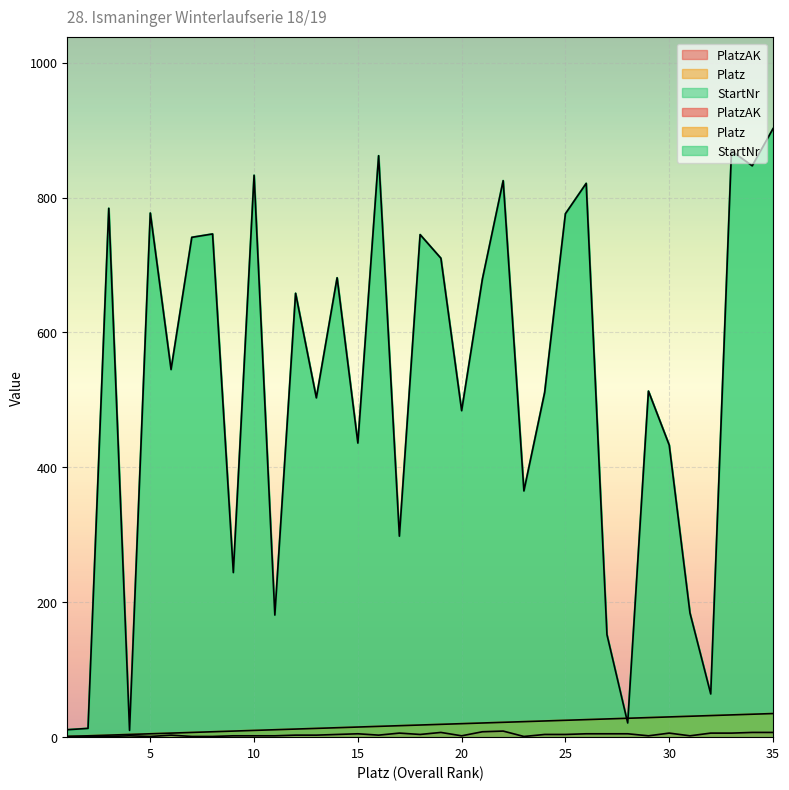

Where does the PlatzAK series first go above 3?

14